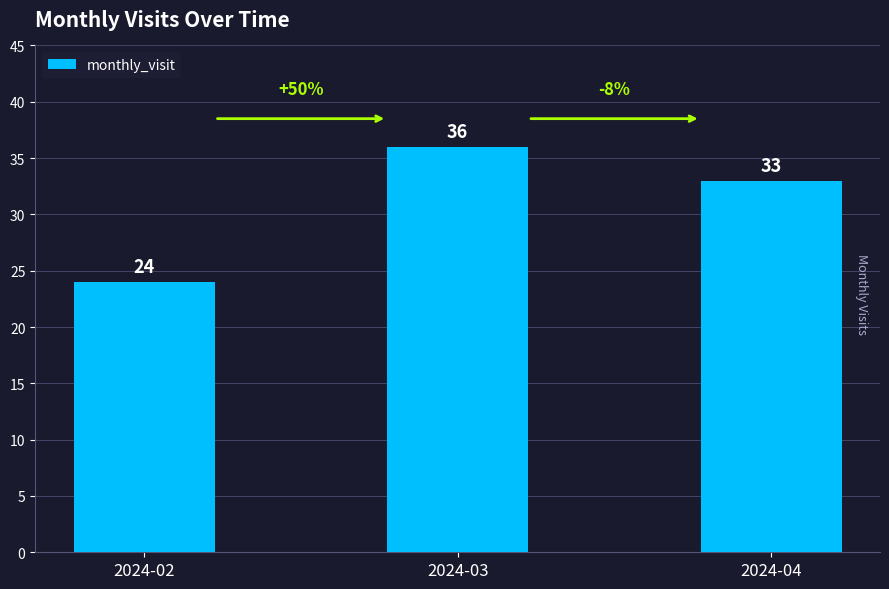

What is the difference between the maximum and minimum values?

12